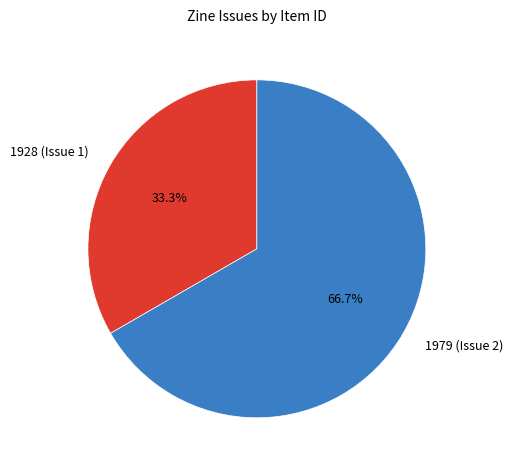

True or false: 1979 (Issue 2) accounts for 67% of the total.

True